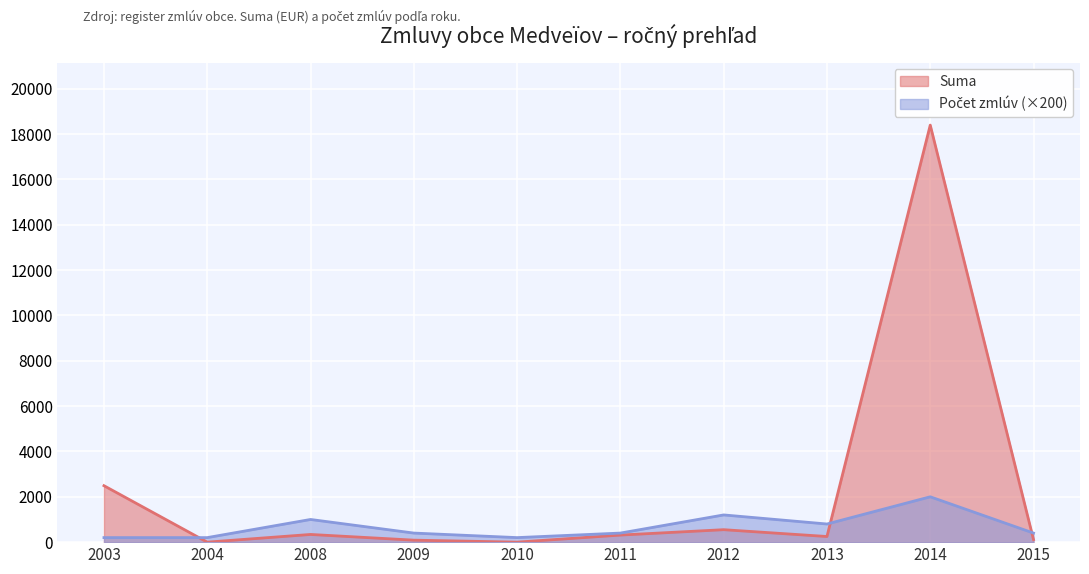

True or false: Pocet zmlúv and Suma cross at least once.

True